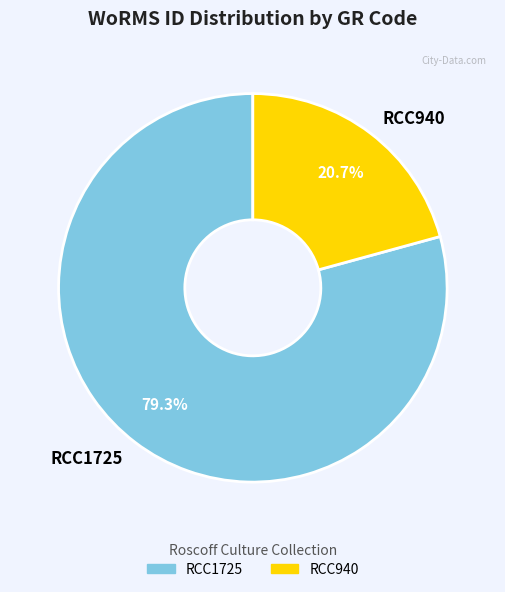

The RCC1725 slice represents 92% of the pie. True or false?

False